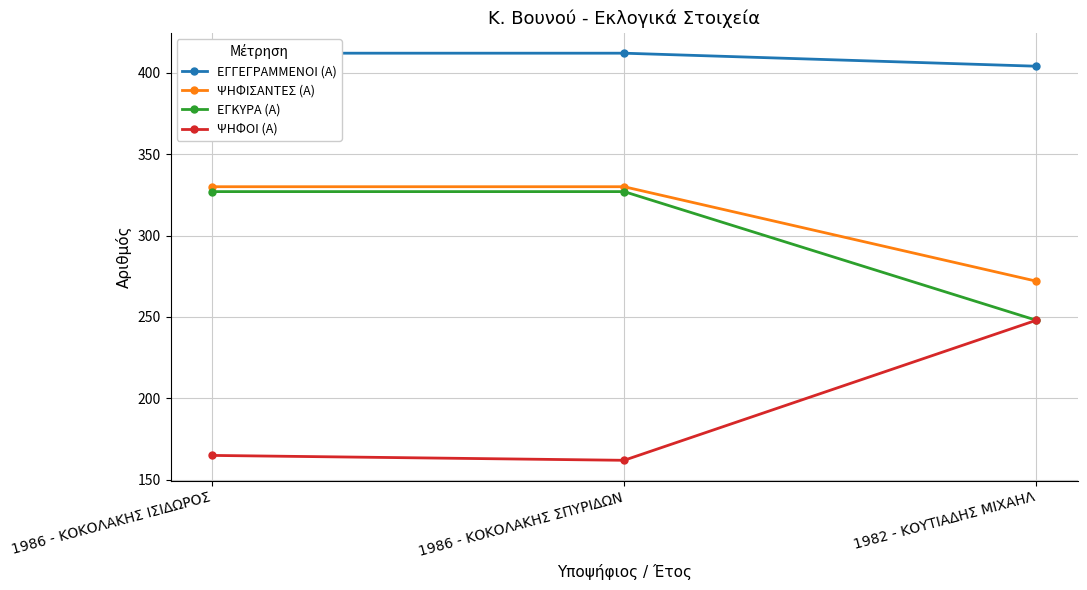

What position from the left is 1986 - ΚΟΚΟΛΑΚΗΣ ΙΣΙΔΩΡΟΣ?

1